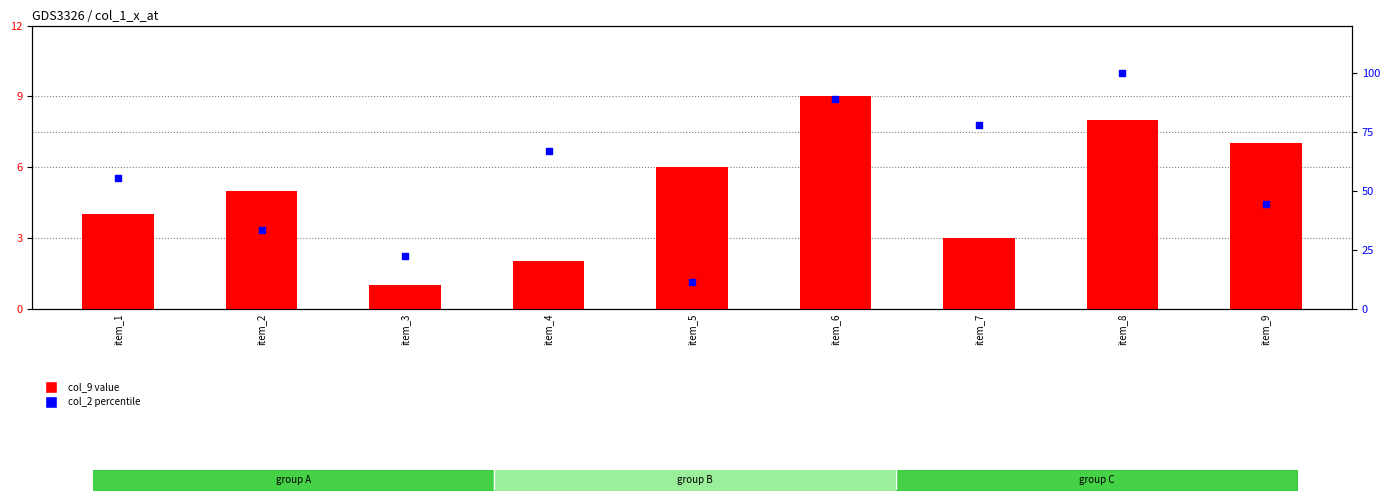

At how many categories does at least one series exceed 65?

4